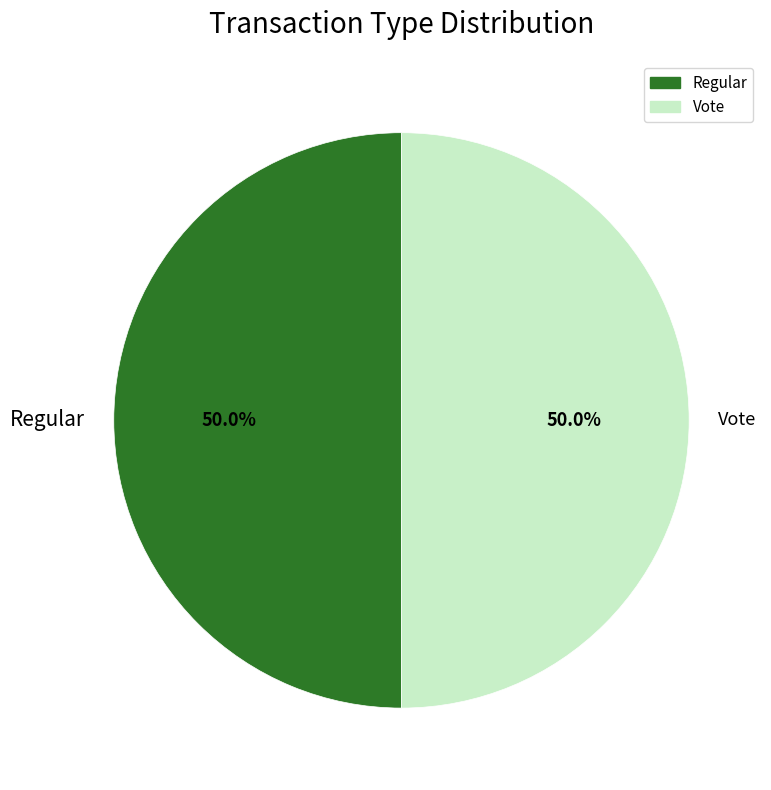

What is the total percentage of Vote and Regular?

100.0%